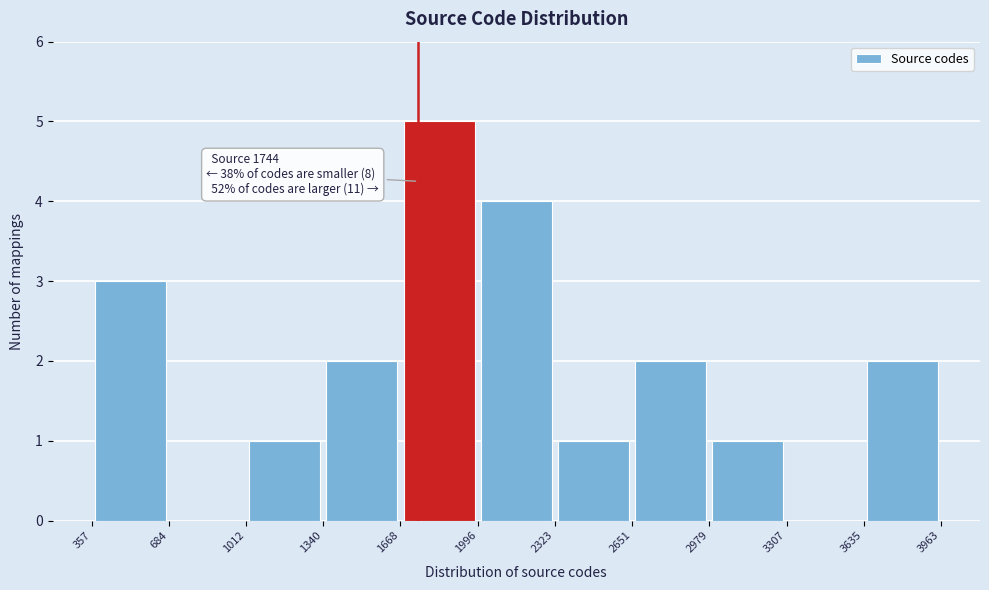

Which range on the x-axis has the tallest bar?

1668 to 1996